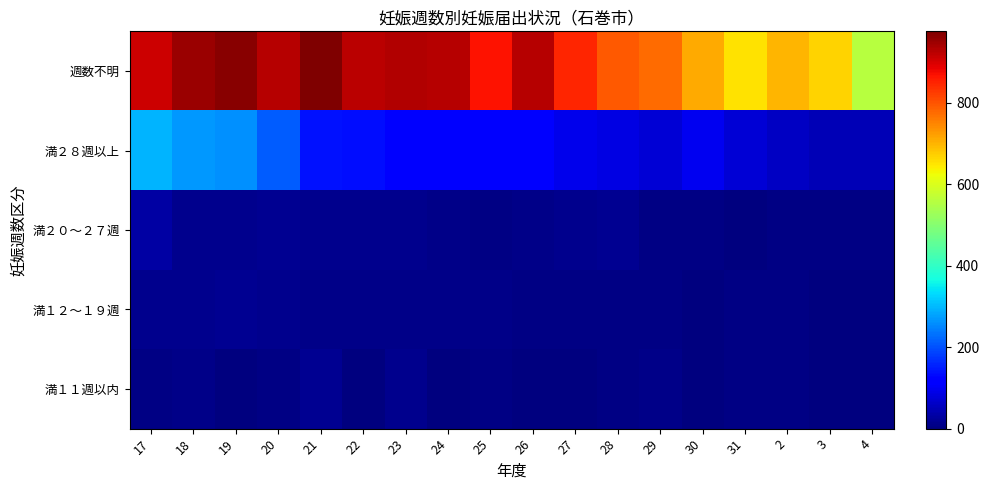

List the series in order of their peak value, lowest first.

満１２～１９週, 満１１週以内, 満２０～２７週, 満２８週以上, 週数不明